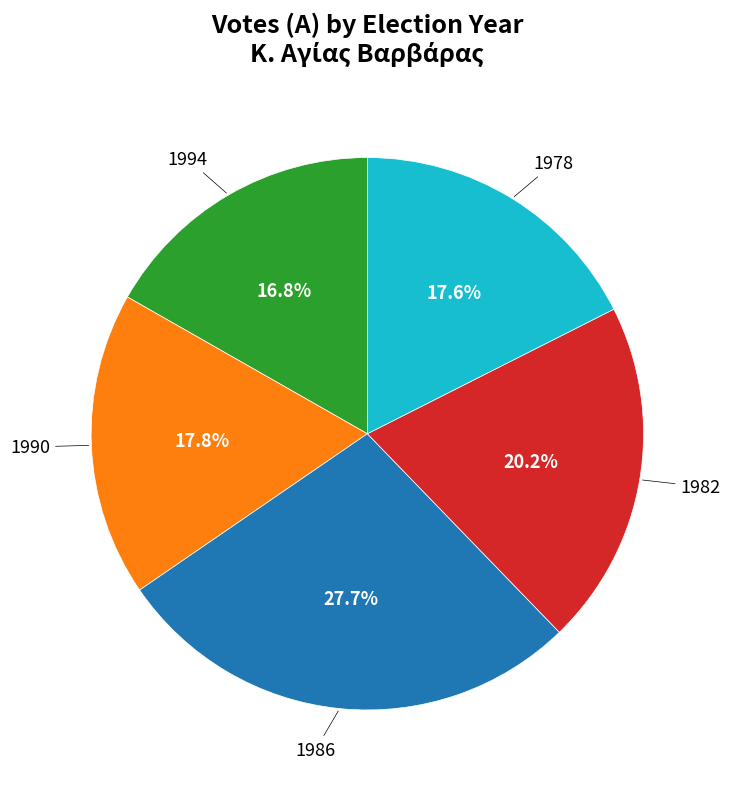

Does any single category account for the majority?

No